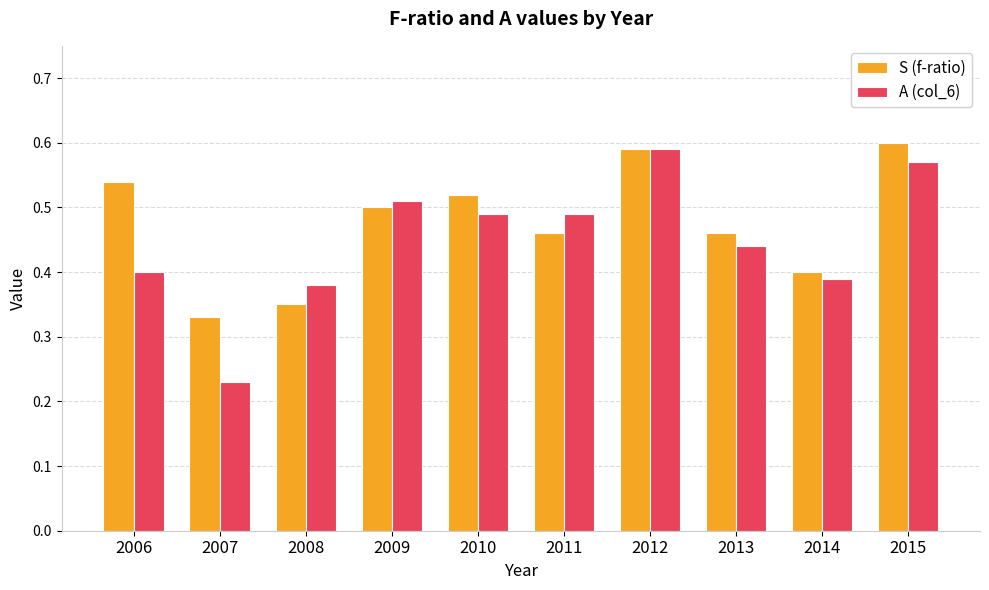

The value of A (col_6) at 2012 is 0.6. True or false?

True